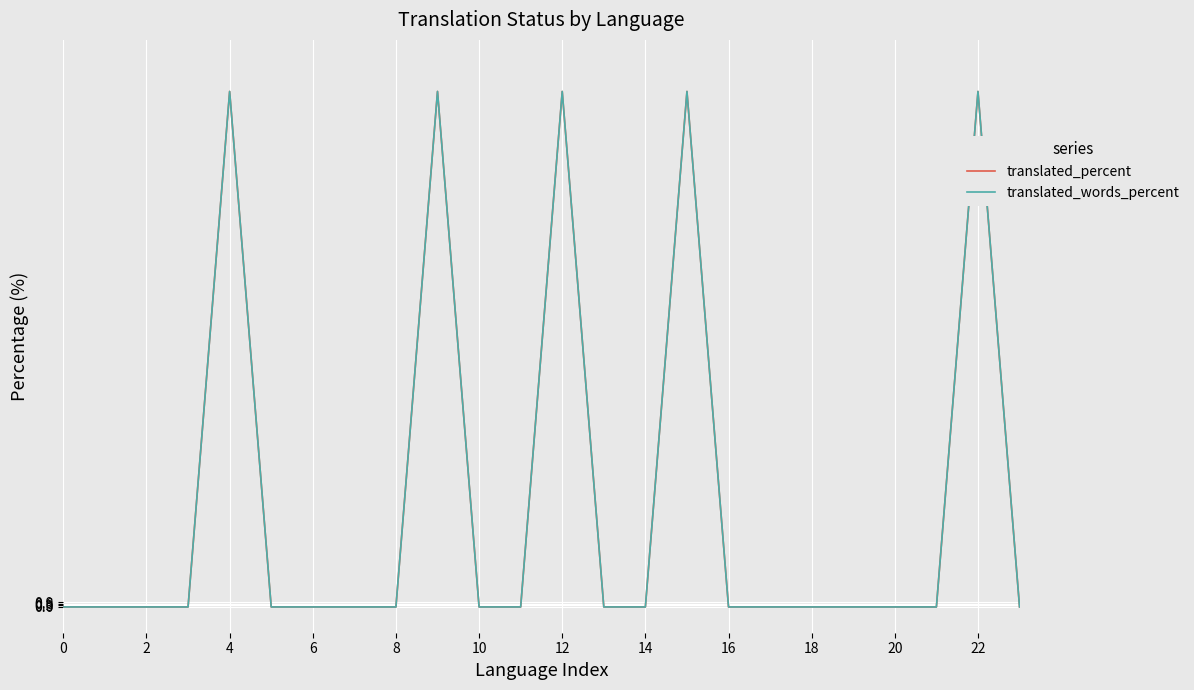

Is this an area chart (filled region under the line)?

No